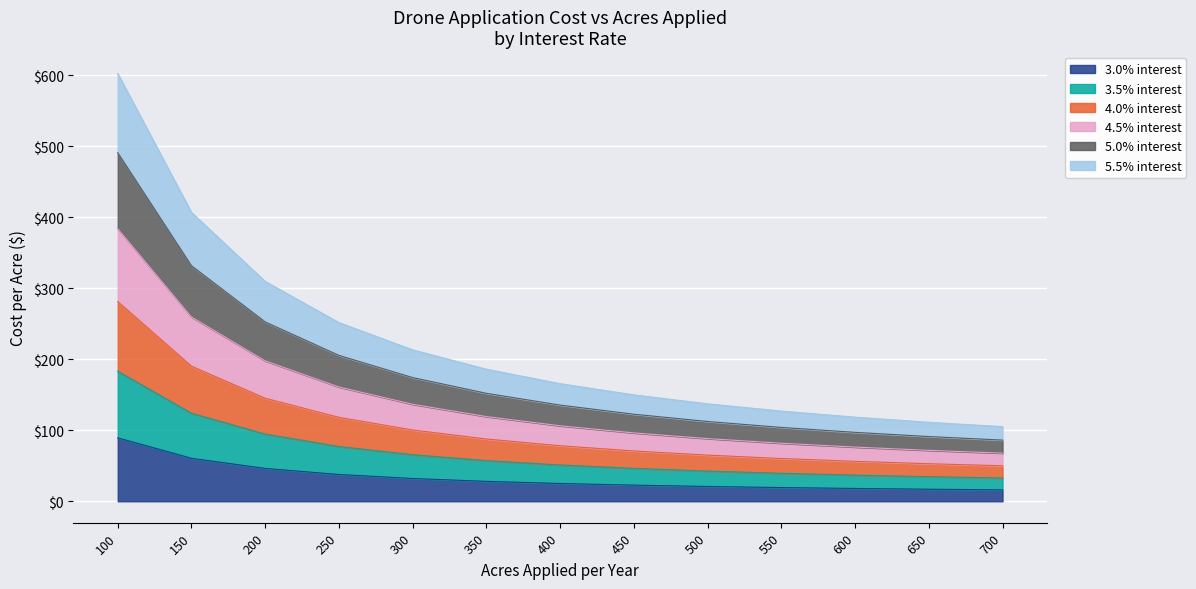

What is the difference between the 3.0% interest values at 700 and 650?

0.9